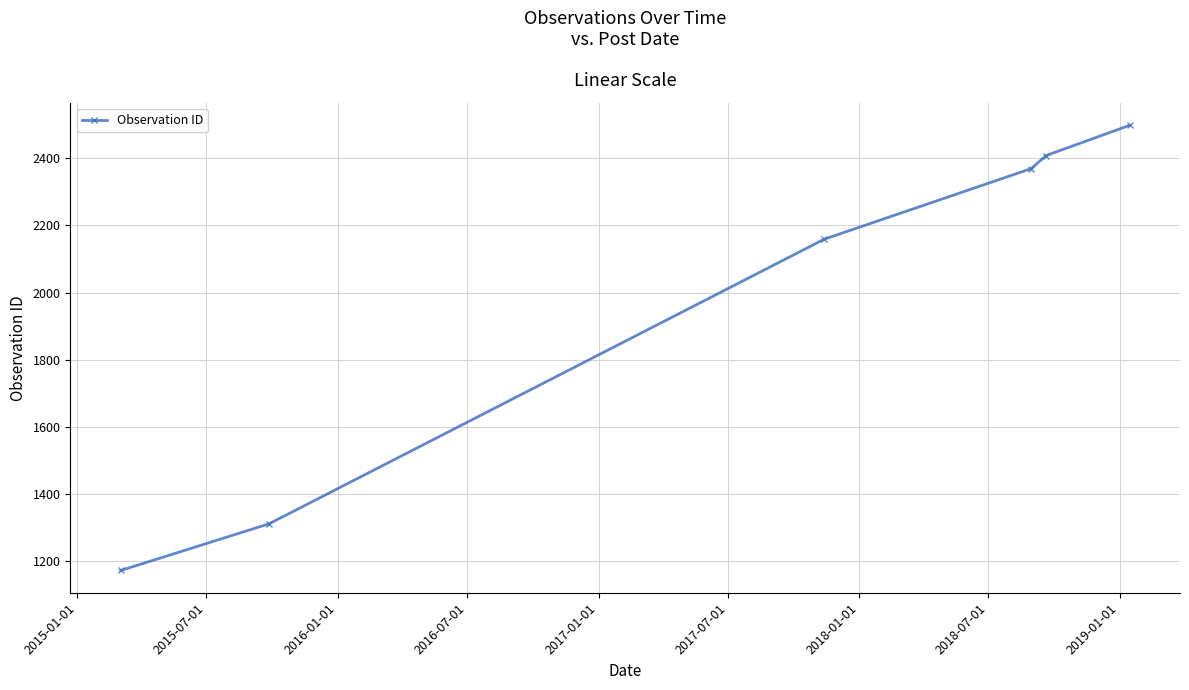

What is the maximum value shown in the chart?

2498